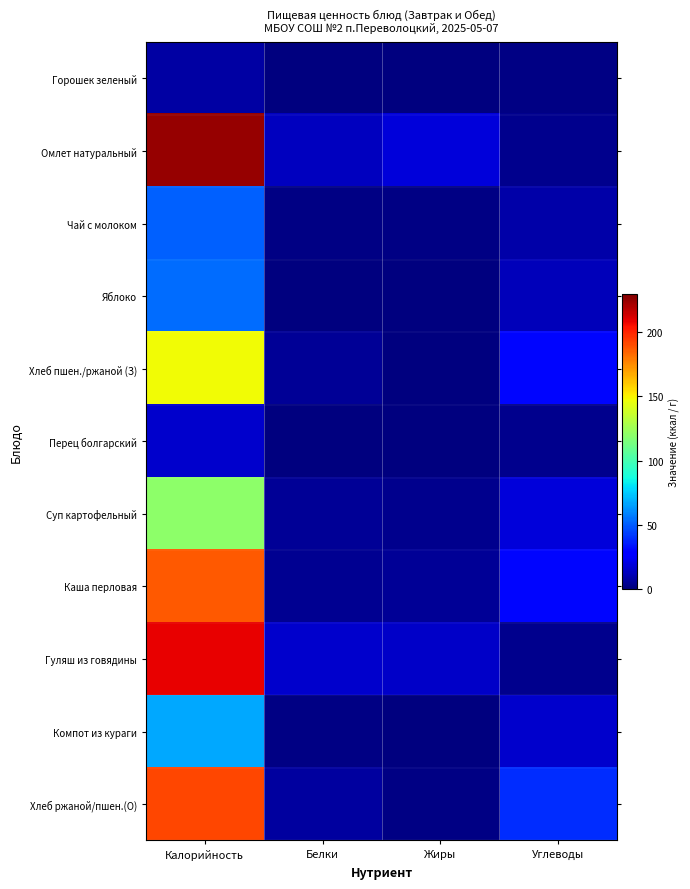

Reading left to right, what are all the values shown in this chart?

Горошек зеленый: Калорийность=7.4	Белки=0.6	Жиры=0.0	Углеводы=1.2
Омлет натуральный: Калорийность=225.5	Белки=12.7	Жиры=18.0	Углеводы=3.2
Чай с молоком: Калорийность=50.9	Белки=1.6	Жиры=1.1	Углеводы=8.6
Яблоко: Калорийность=53.3	Белки=0.5	Жиры=0.5	Углеводы=11.8
Хлеб пшен./ржаной (З): Калорийность=148.2	Белки=5.1	Жиры=0.7	Углеводы=30.5
Перец болгарский: Калорийность=15.4	Белки=0.8	Жиры=0.1	Углеводы=2.9
Суп картофельный: Калорийность=119.6	Белки=5.2	Жиры=2.8	Углеводы=18.5
Каша перловая: Калорийность=187.1	Белки=4.4	Жиры=5.3	Углеводы=30.5
Гуляш из говядины: Калорийность=208.9	Белки=15.3	Жиры=14.9	Углеводы=3.5
Компот из кураги: Калорийность=66.9	Белки=1.0	Жиры=0.1	Углеводы=15.6
Хлеб ржаной/пшен.(О): Калорийность=191.8	Белки=6.6	Жиры=0.9	Углеводы=39.5